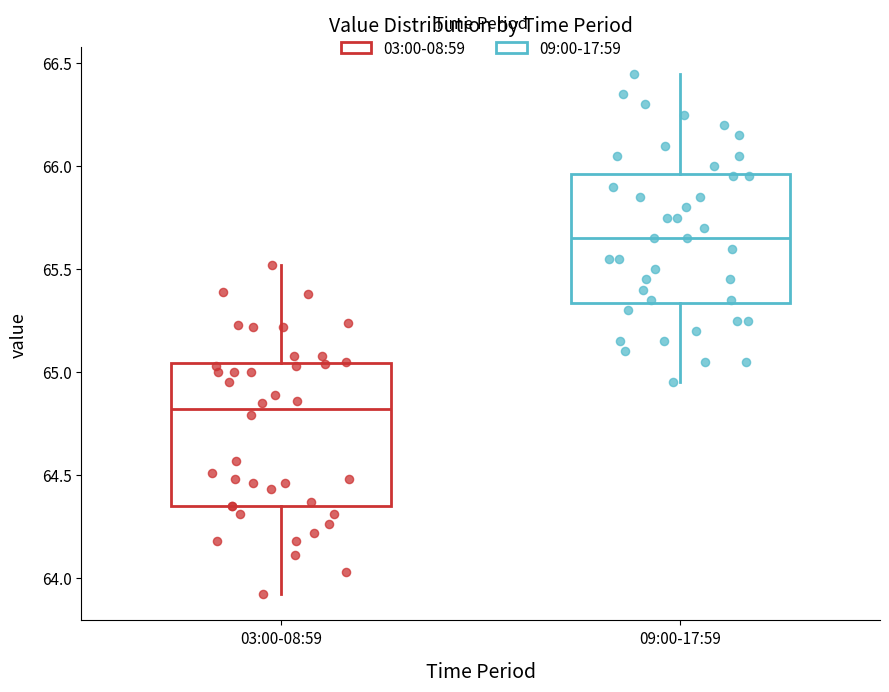

Which box has the lowest median line?

03:00-08:59